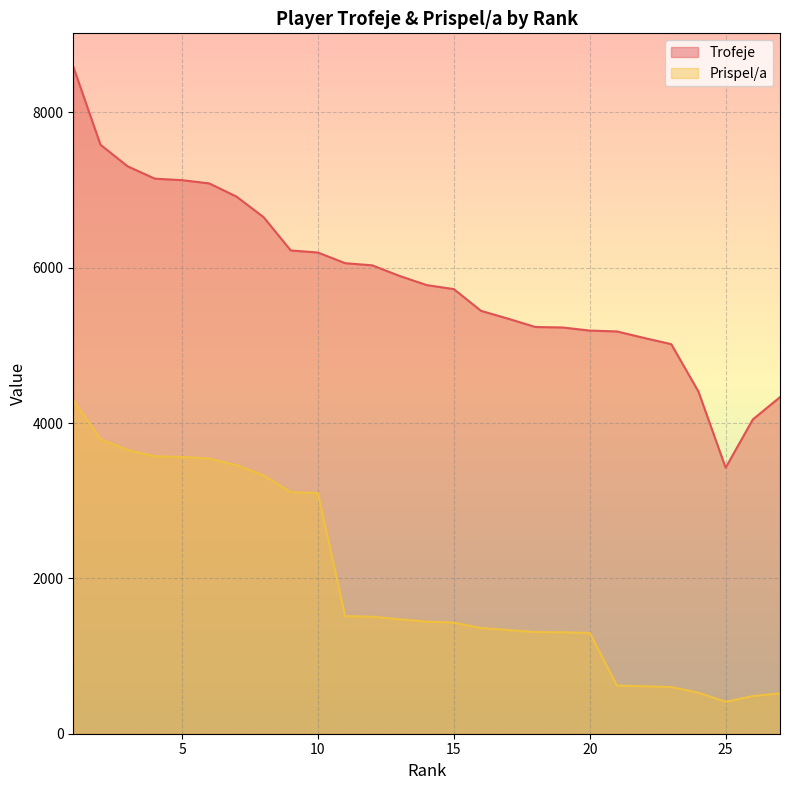

At which label does Trofeje reach its peak?

1